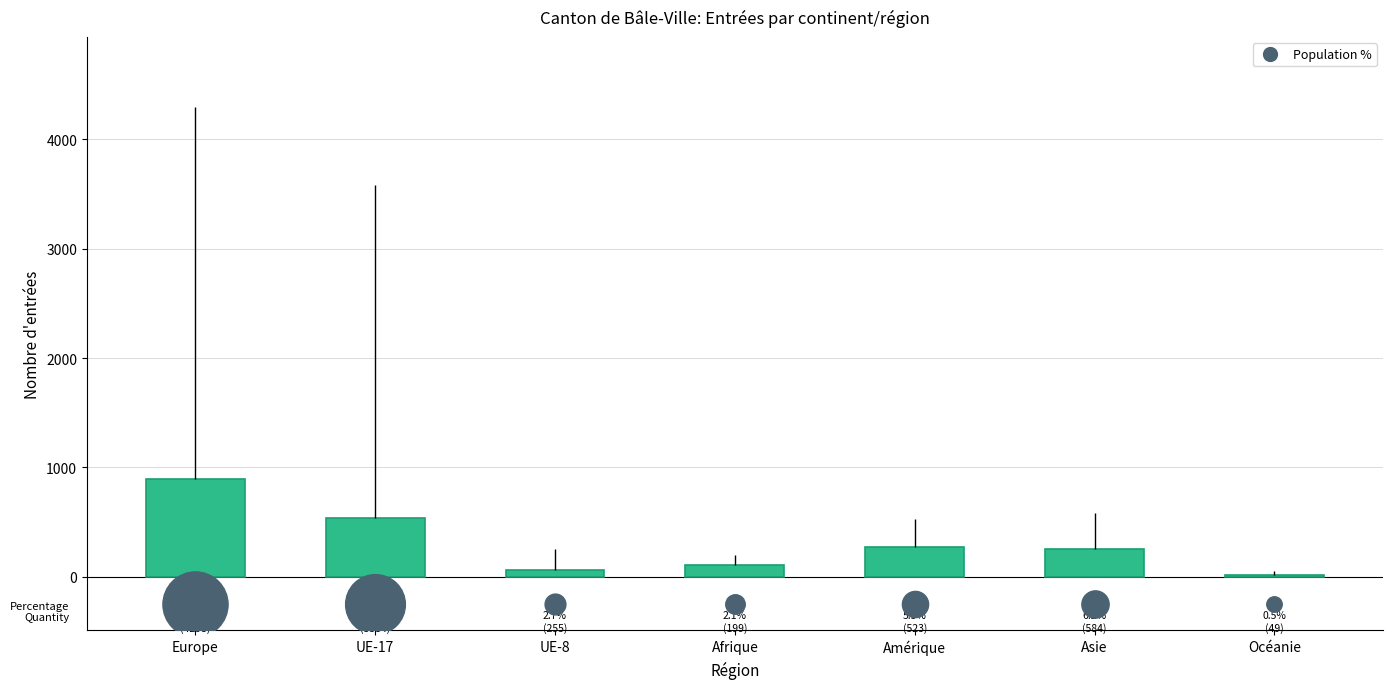

What is the ratio of the value at Asie to the value at Océanie?

13.1